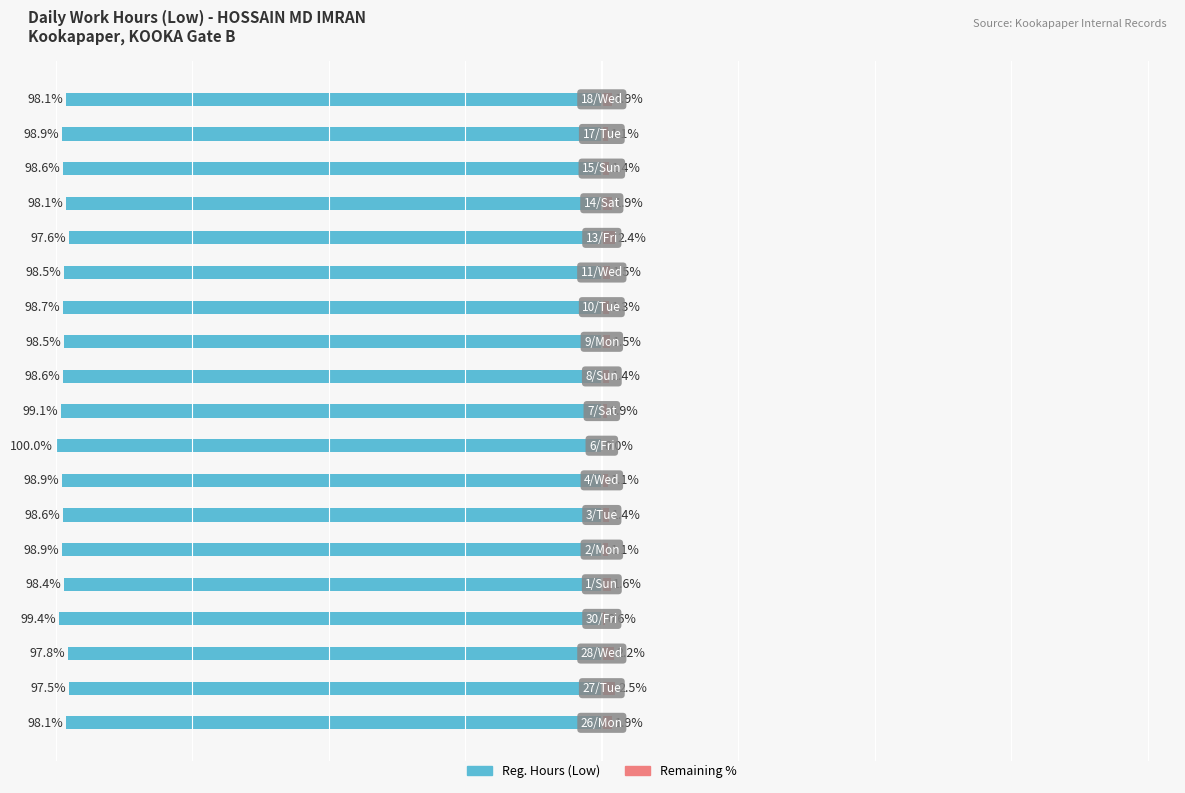

Does the chart contain stacked bars?

No